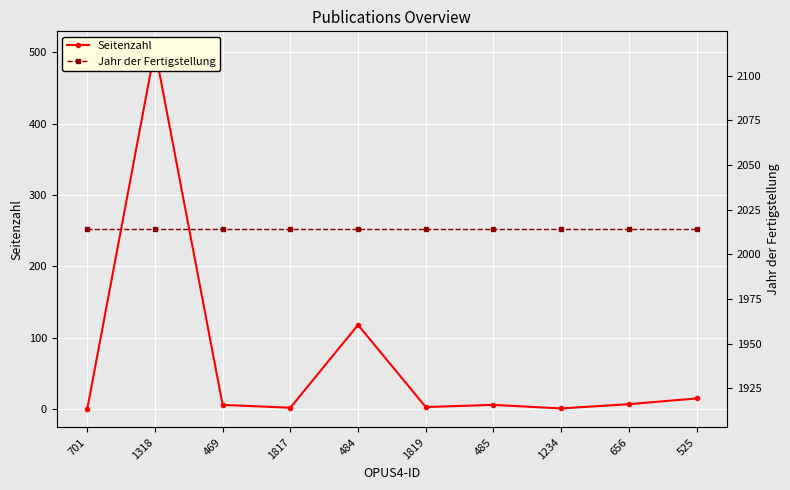

True or false: Seitenzahl has a value of 9 at 656.

False